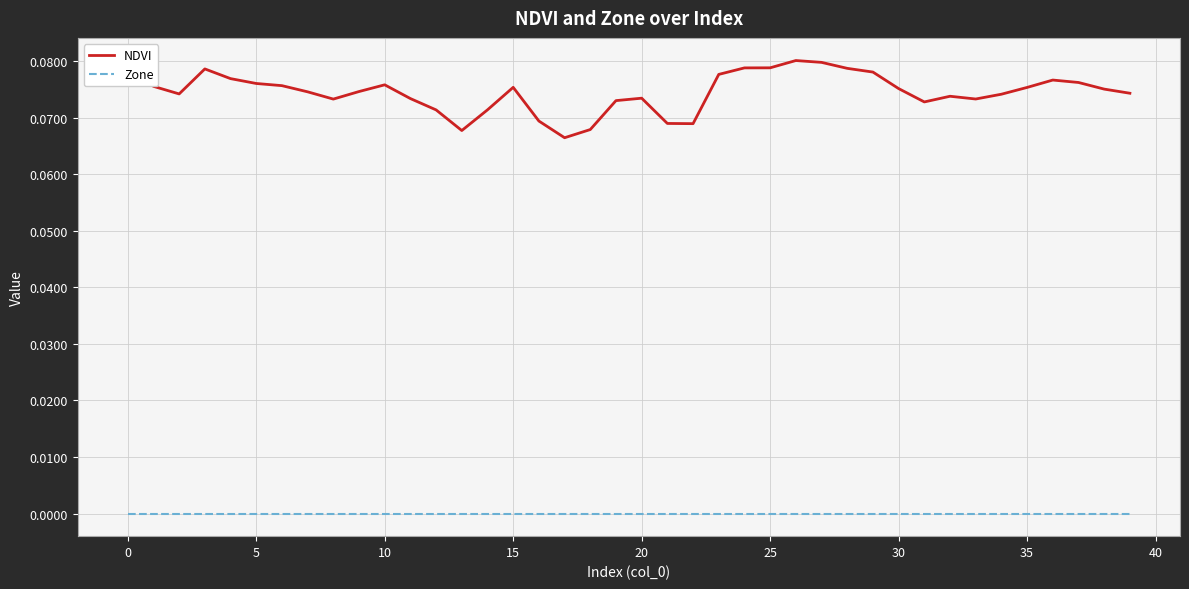

Rank the series by their average value, from lowest to highest.

Zone, NDVI